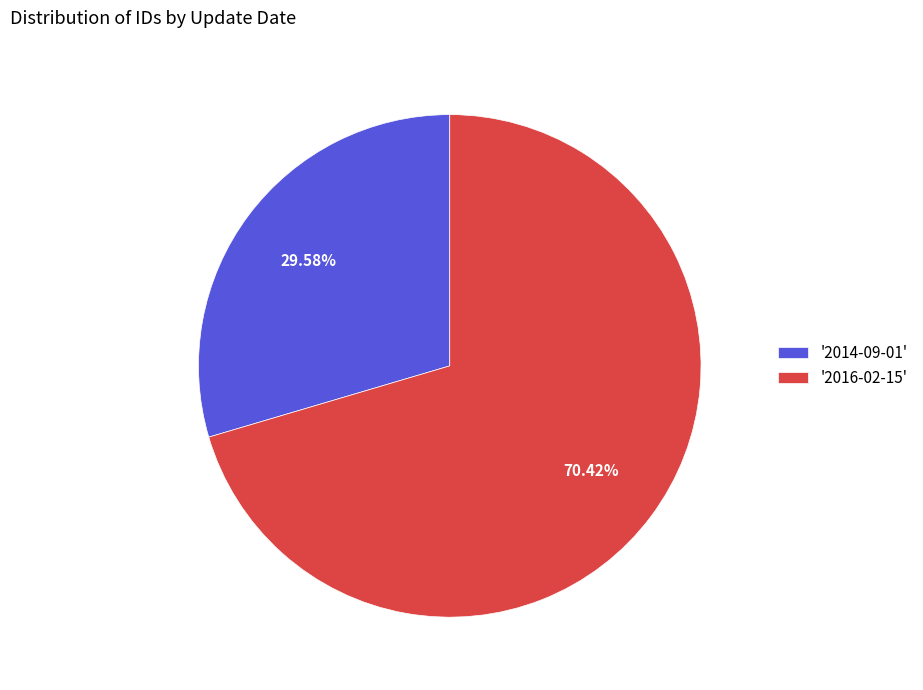

Which has a higher value, '2014-09-01' or '2016-02-15'?

'2016-02-15'